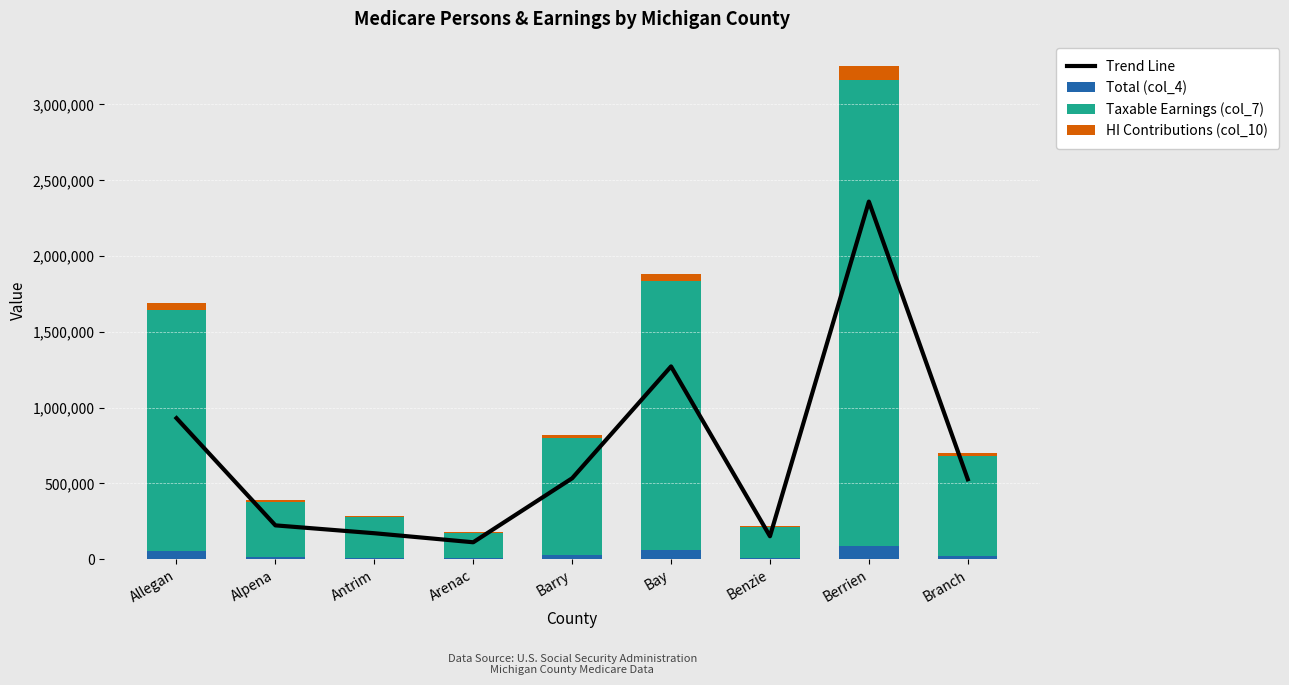

At Benzie, list the series in order from largest to smallest.

Taxable Earnings (col_7), Trend Line, Total (col_4), HI Contributions (col_10)